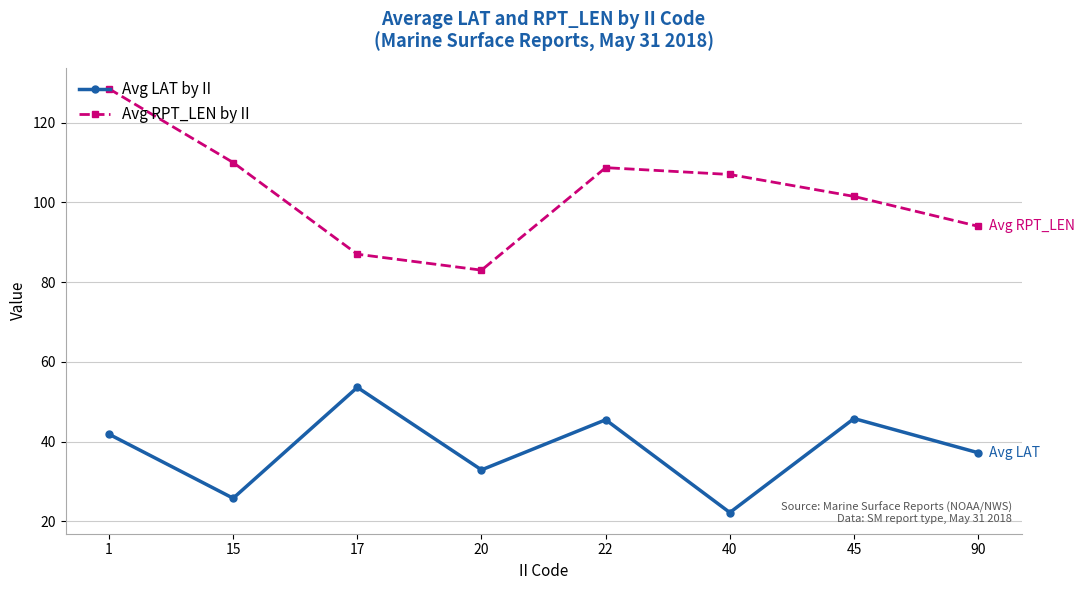

What is the approximate value of Avg RPT_LEN by II at 40?

107.0